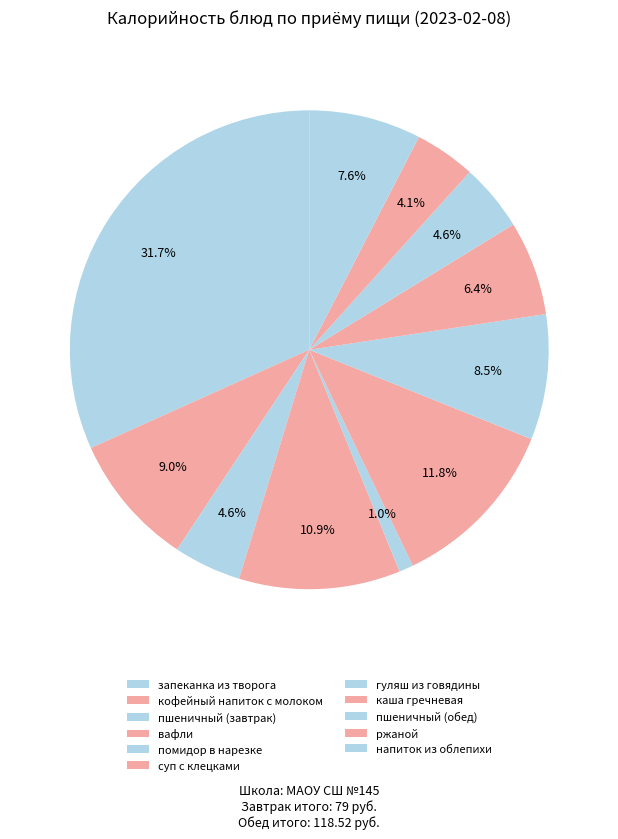

How much of the chart is everything except помидор в нарезке?

99.0%